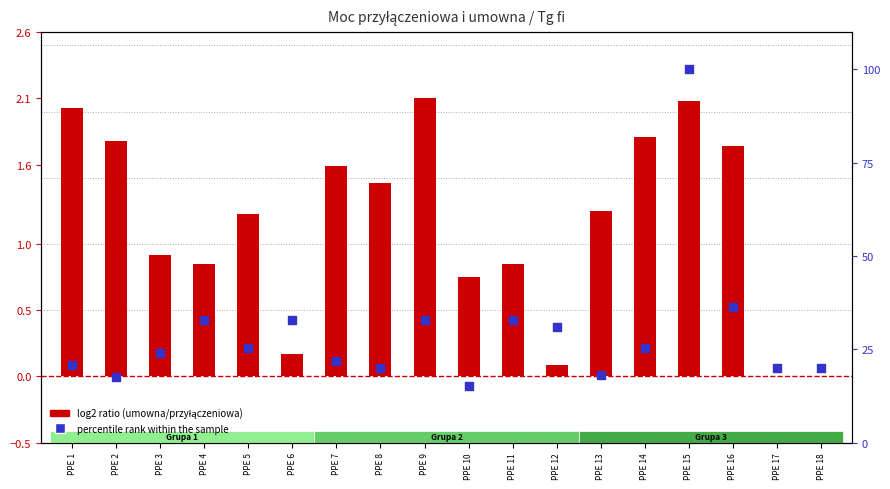

Which series has the largest Y range (max minus min)?

percentile rank within the sample